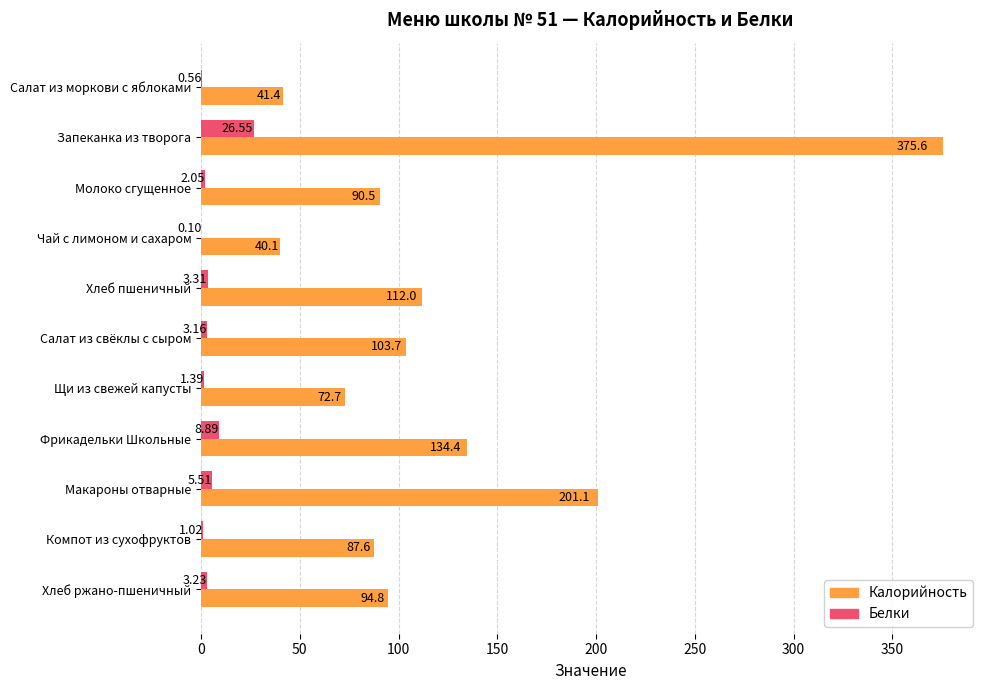

What is the sum of the Белки values at Хлеб ржано-пшеничный and Щи из свежей капусты?

4.6